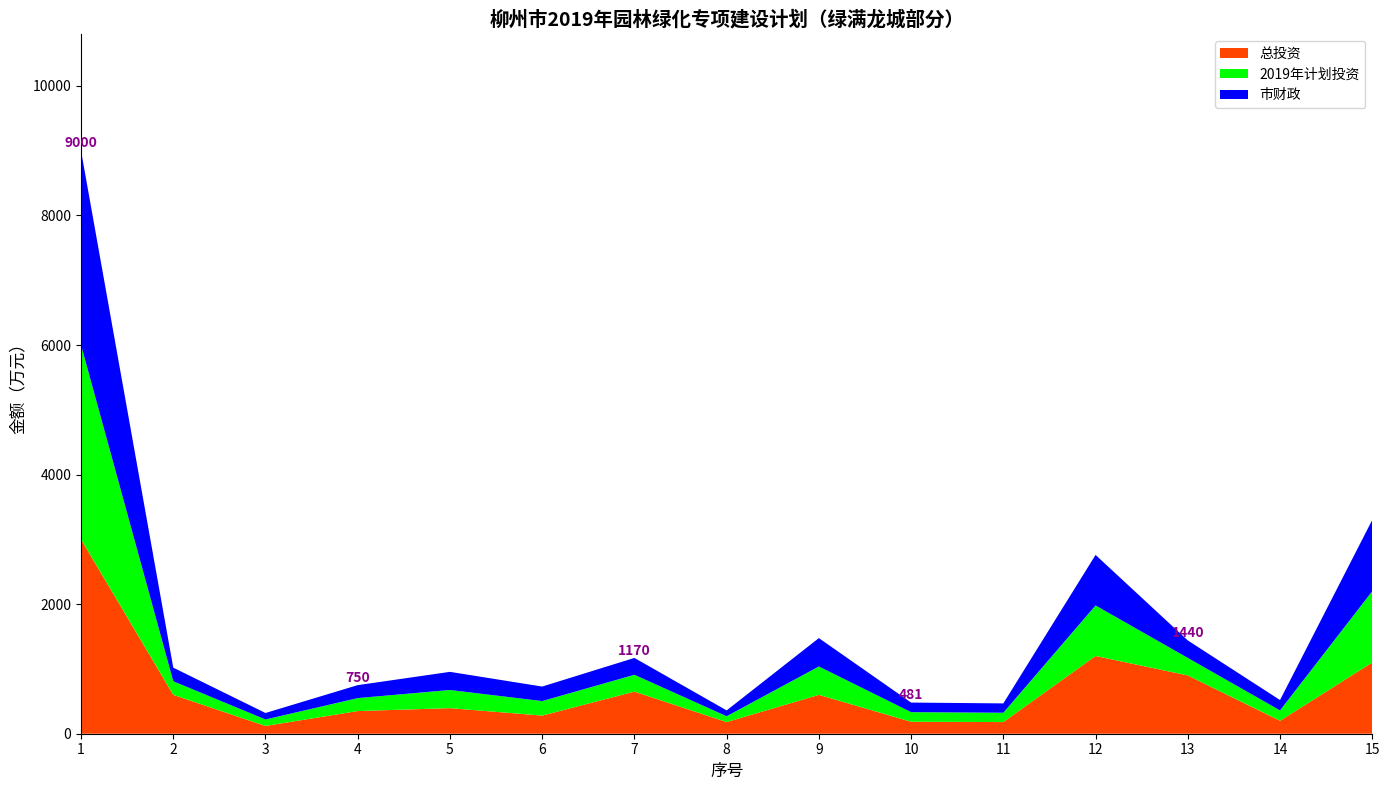

Reading right to left, what are all the values shown in this chart?

总投资: 15=1100	14=200	13=900	12=1200	11=180	10=185	9=600	8=180	7=650	6=280	5=395	4=350	3=120	2=600	1=3000
2019年计划投资: 15=1100	14=160	13=270	12=780	11=144	10=148	9=438	8=90	7=260	6=224	5=280	4=200	3=100	2=210	1=3000
市财政: 15=1100	14=160	13=270	12=780	11=144	10=148	9=438	8=90	7=260	6=224	5=280	4=200	3=100	2=210	1=3000